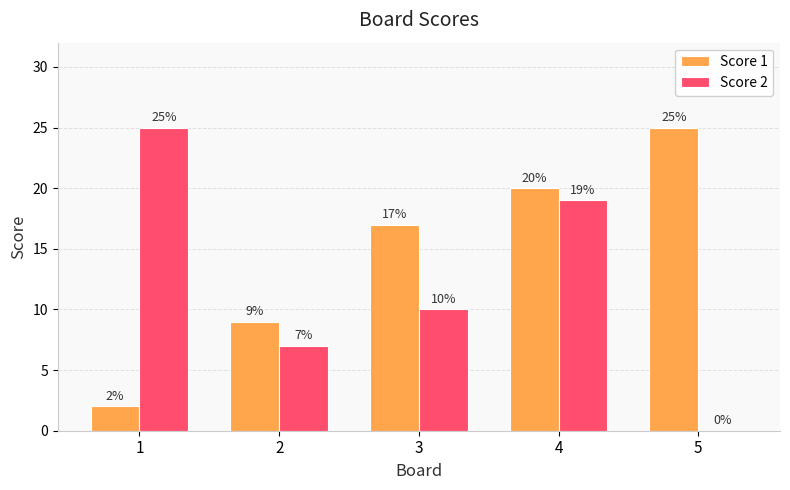

Is the value of Score 1 at 4 greater than the value of Score 2 at 4?

Yes